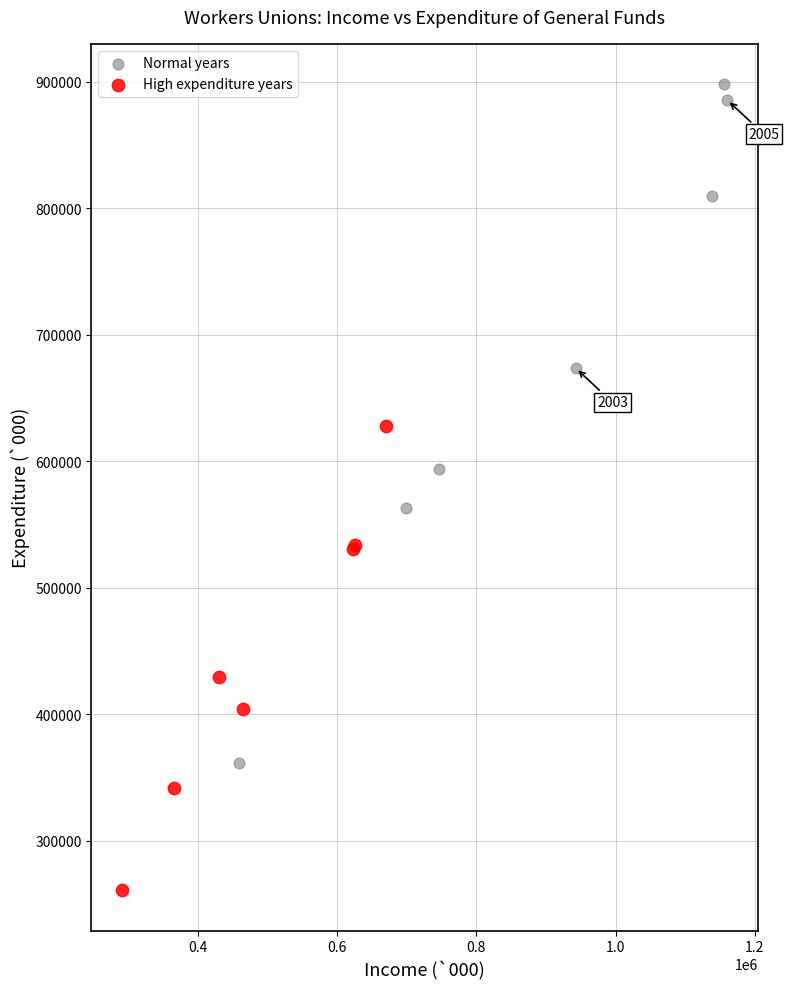

Which series reaches the maximum Y coordinate?

Normal years